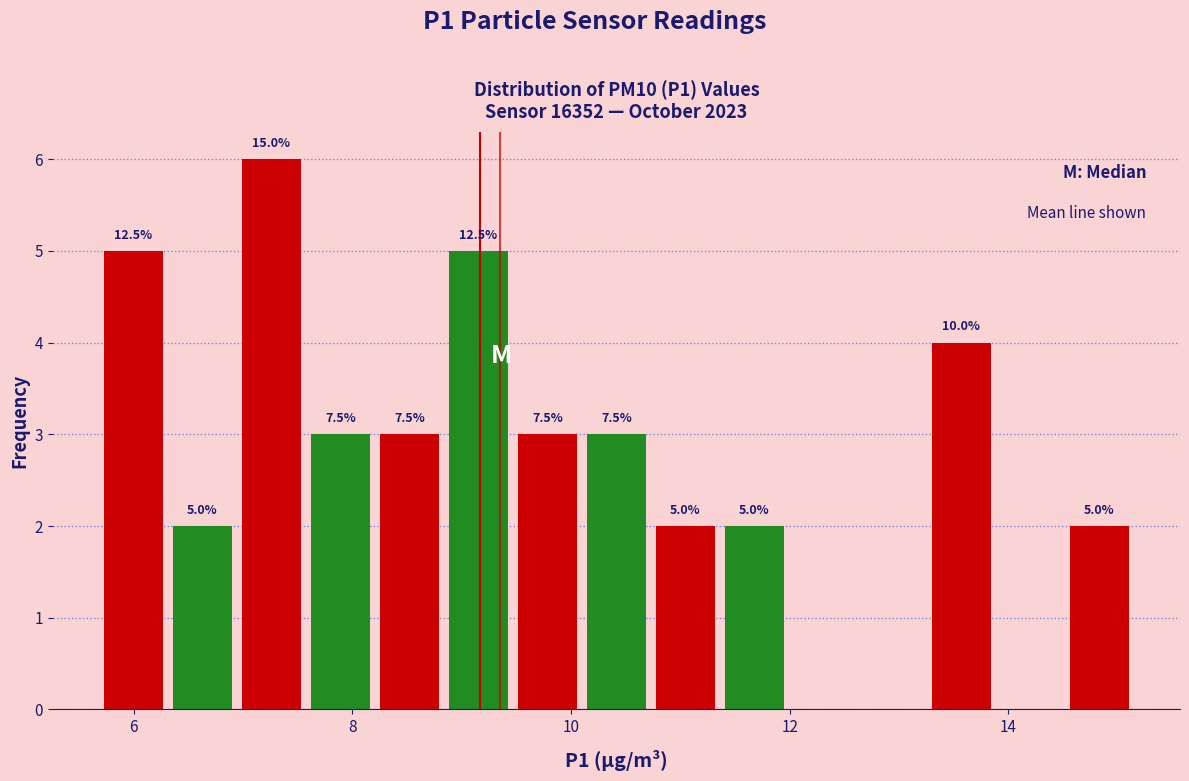

Around what value on the x-axis is the tallest bar? Give the approximate position of its centre, as read against the axis.

7.2